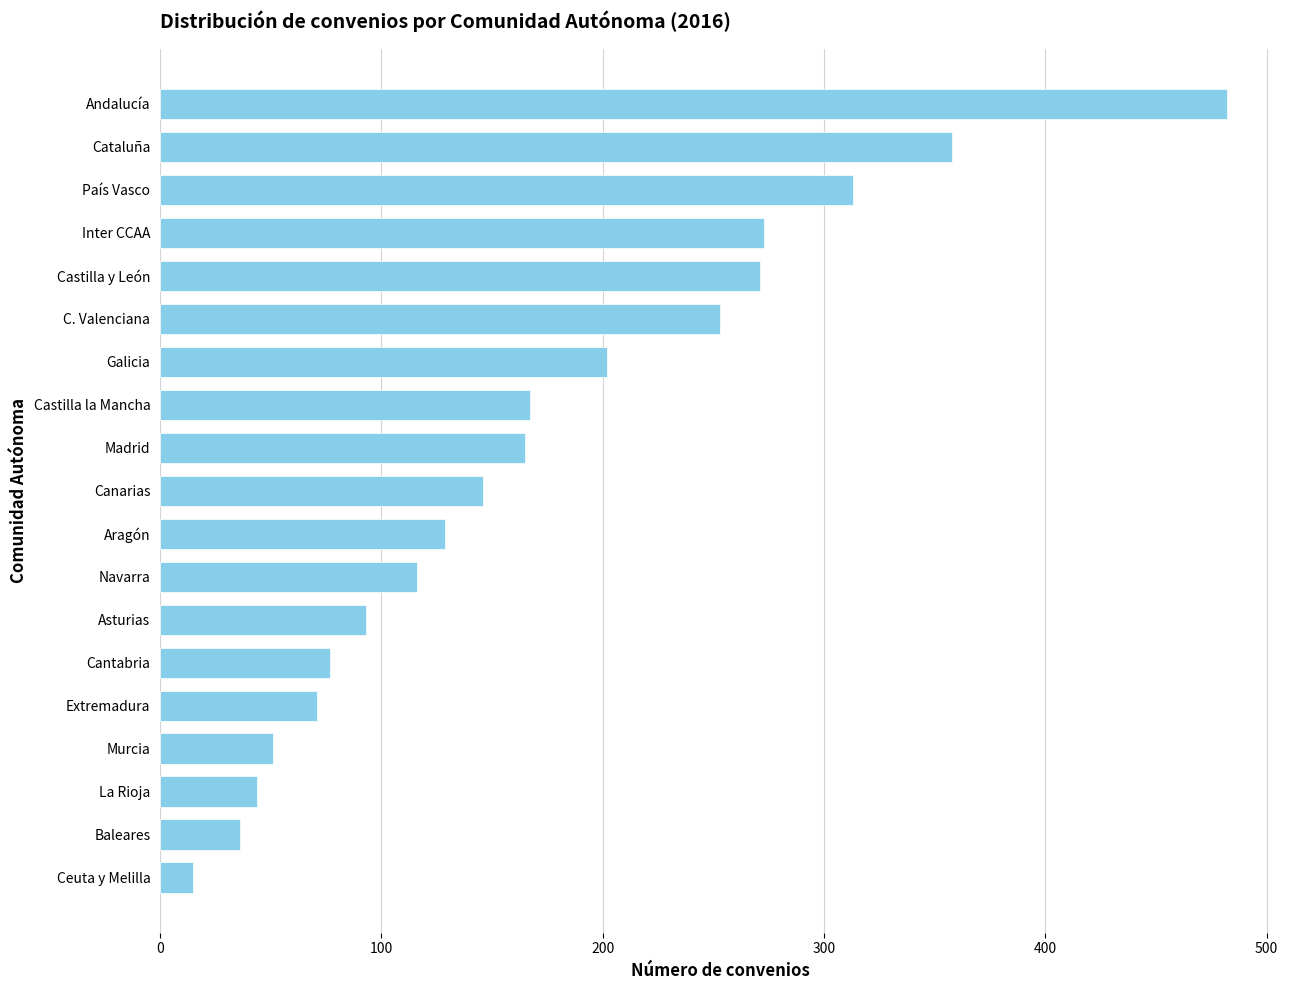

Where is the data nearest to the value 248?

C. Valenciana